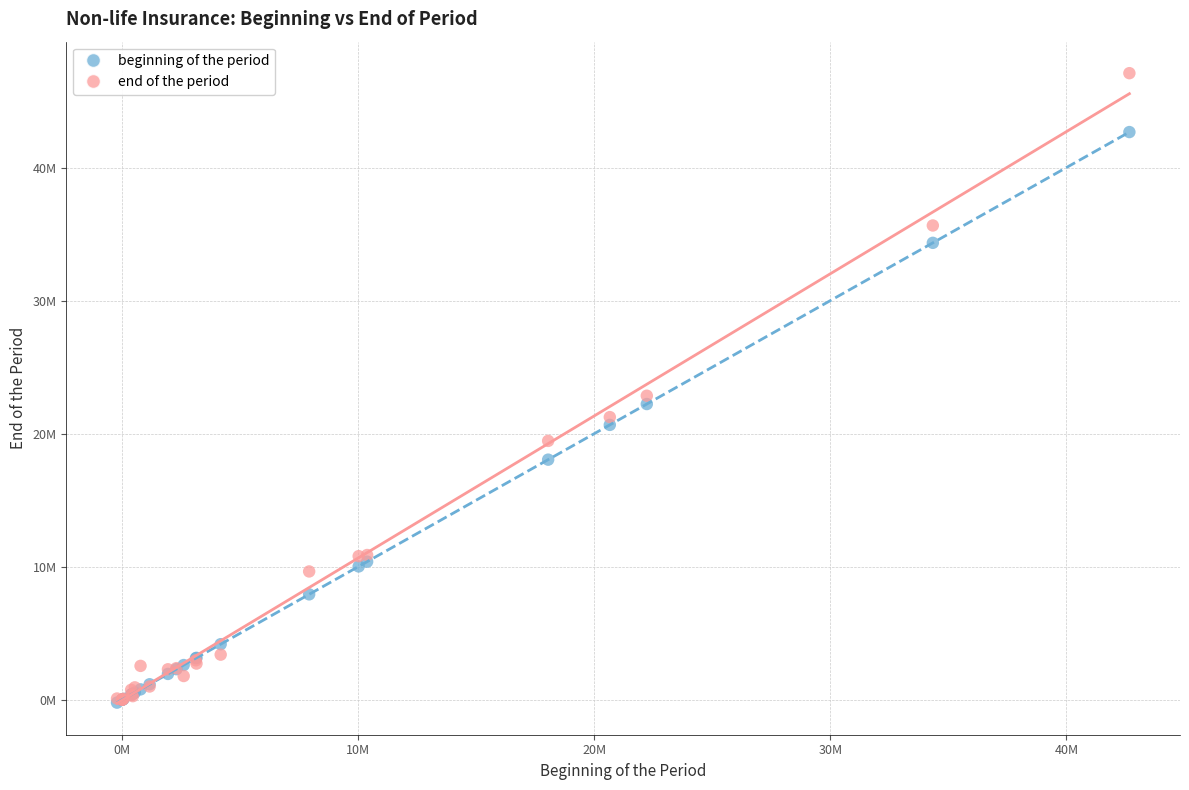

What are all the series names shown in the legend?

beginning of the period, end of the period